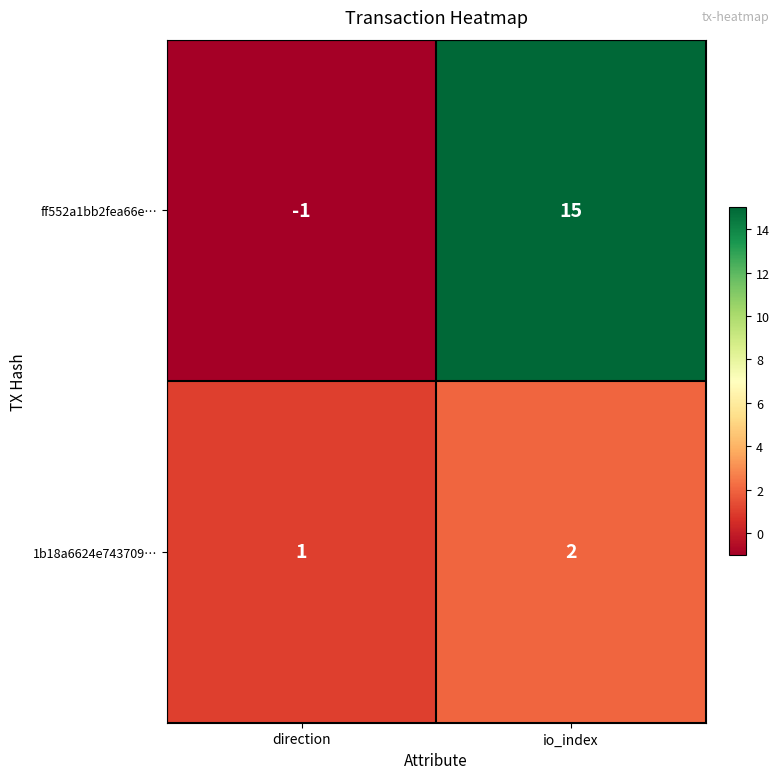

Reading right to left, extract all data points from this chart.

ff552a1bb2fea66e…: 15	-1
1b18a6624e743709…: 2	1